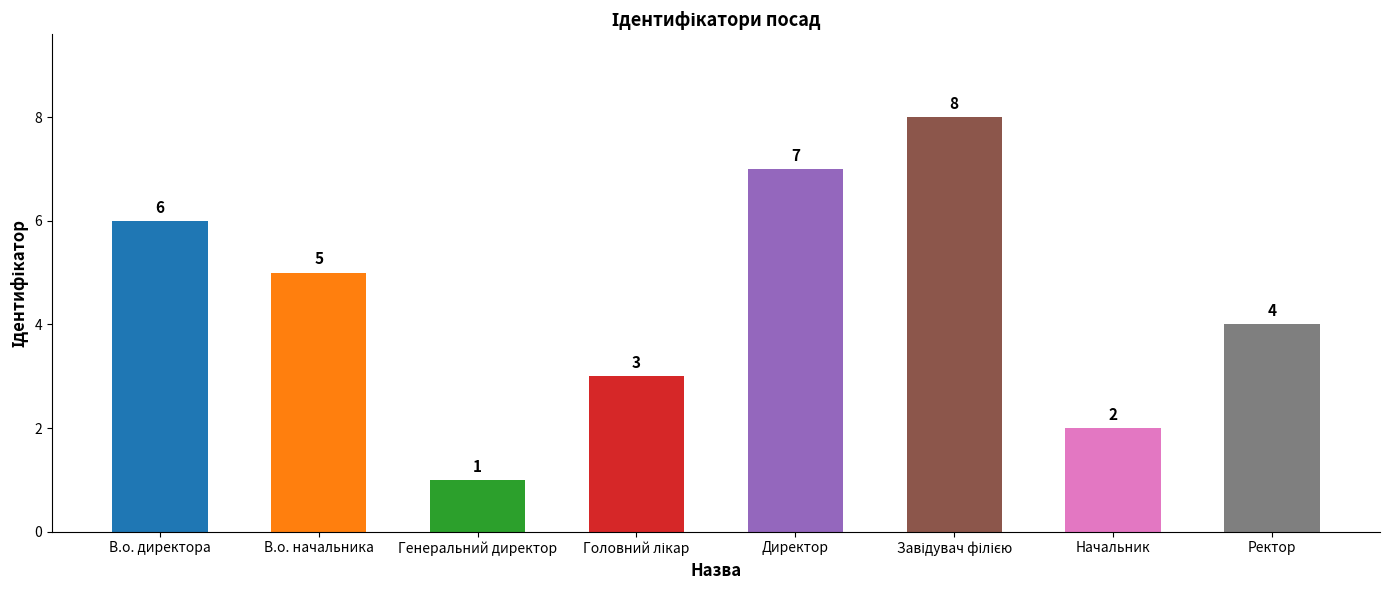

Between Начальник and Директор, which is larger?

Директор